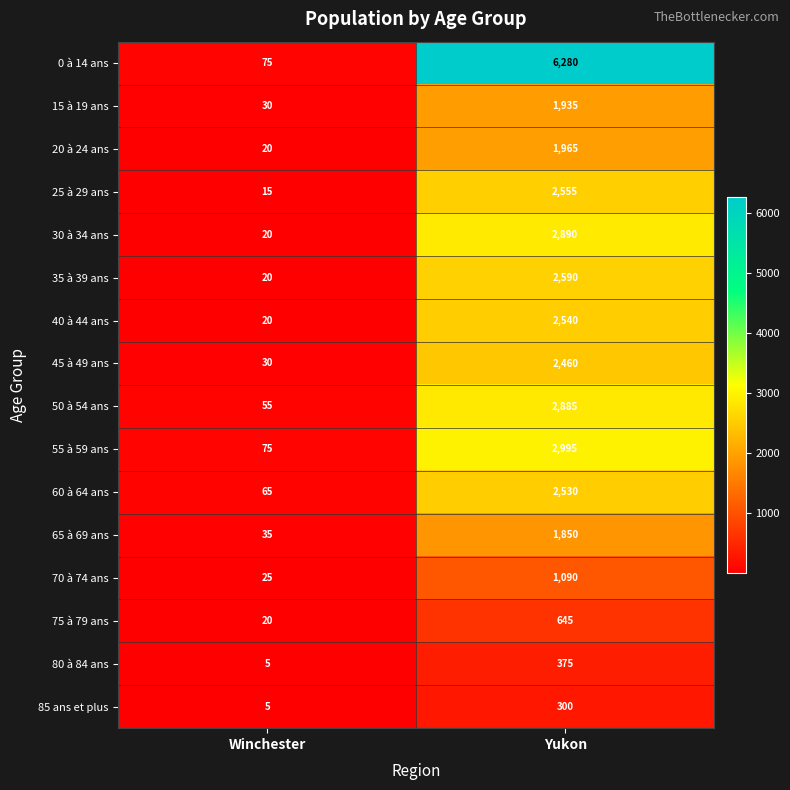

What is the difference between the 15 à 19 ans values at Yukon and Winchester?

1905